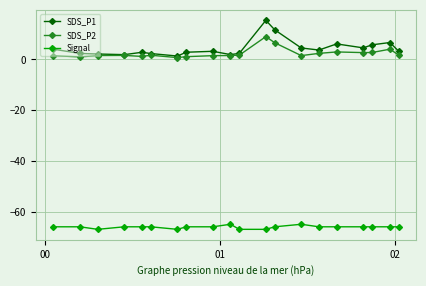

What is the maximum value for Signal?

-65.0